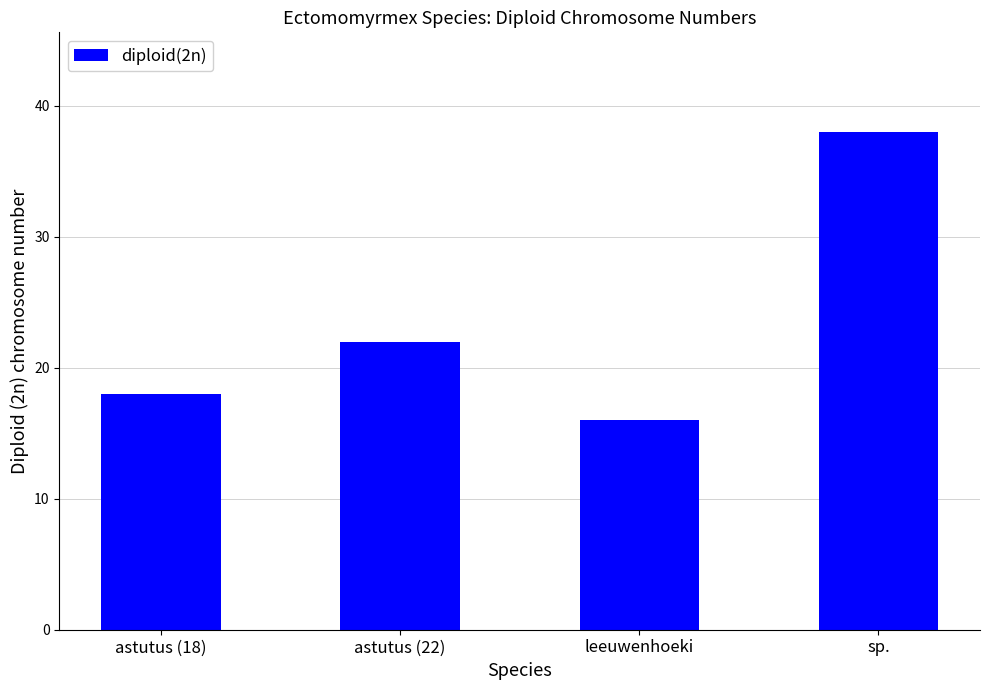

True or false: the data shows 16 at leeuwenhoeki.

True